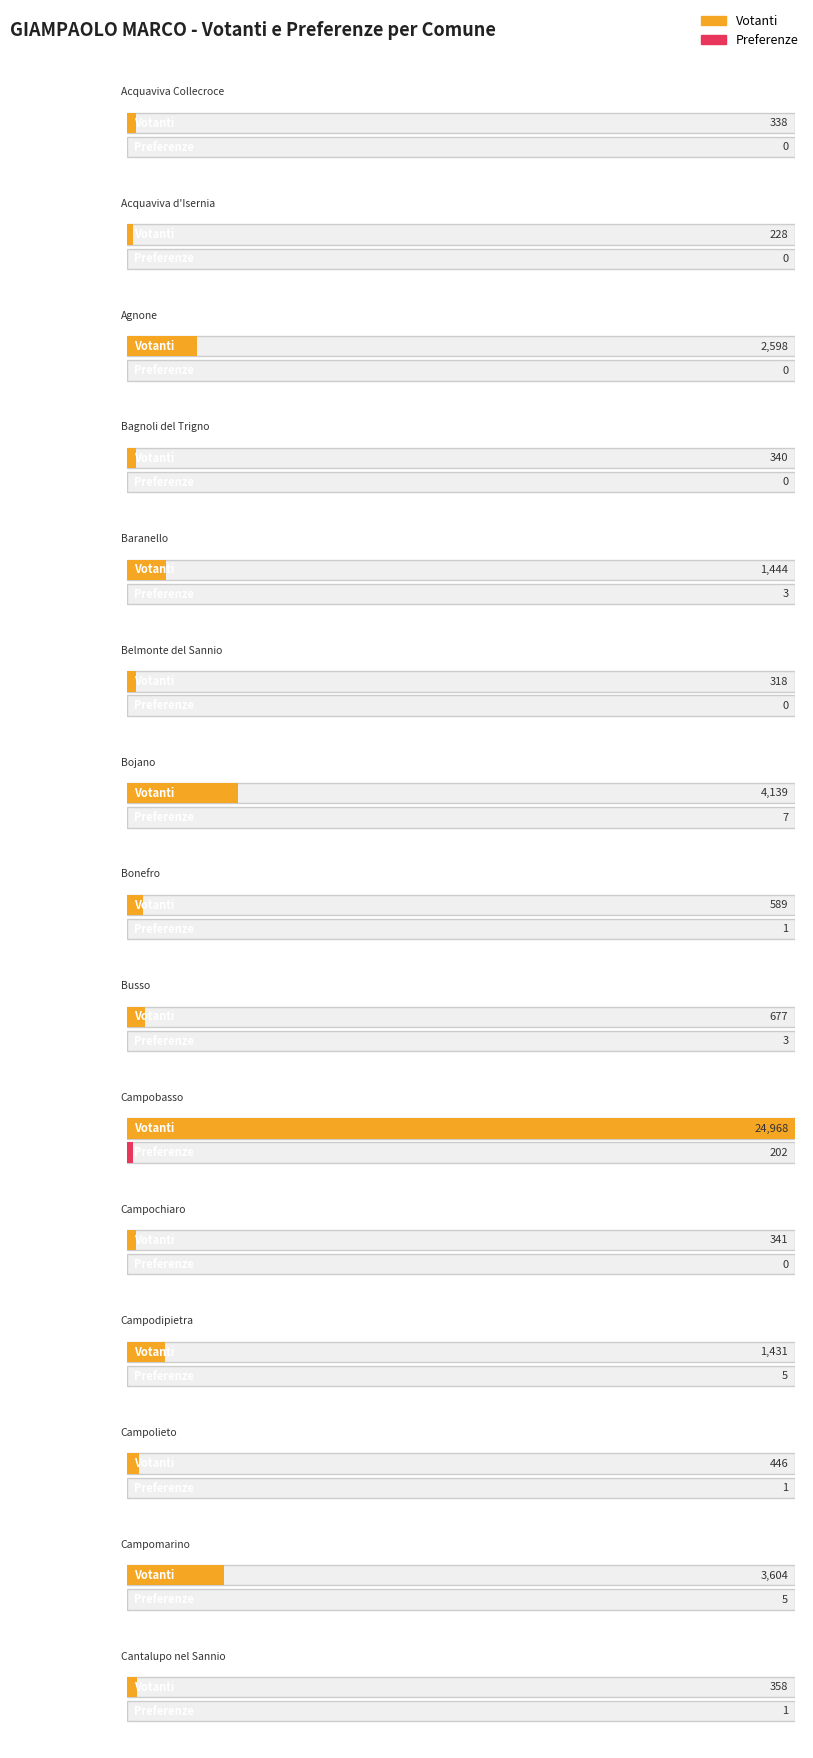

What is the difference between the maximum and minimum values in the Preferenze series?

202